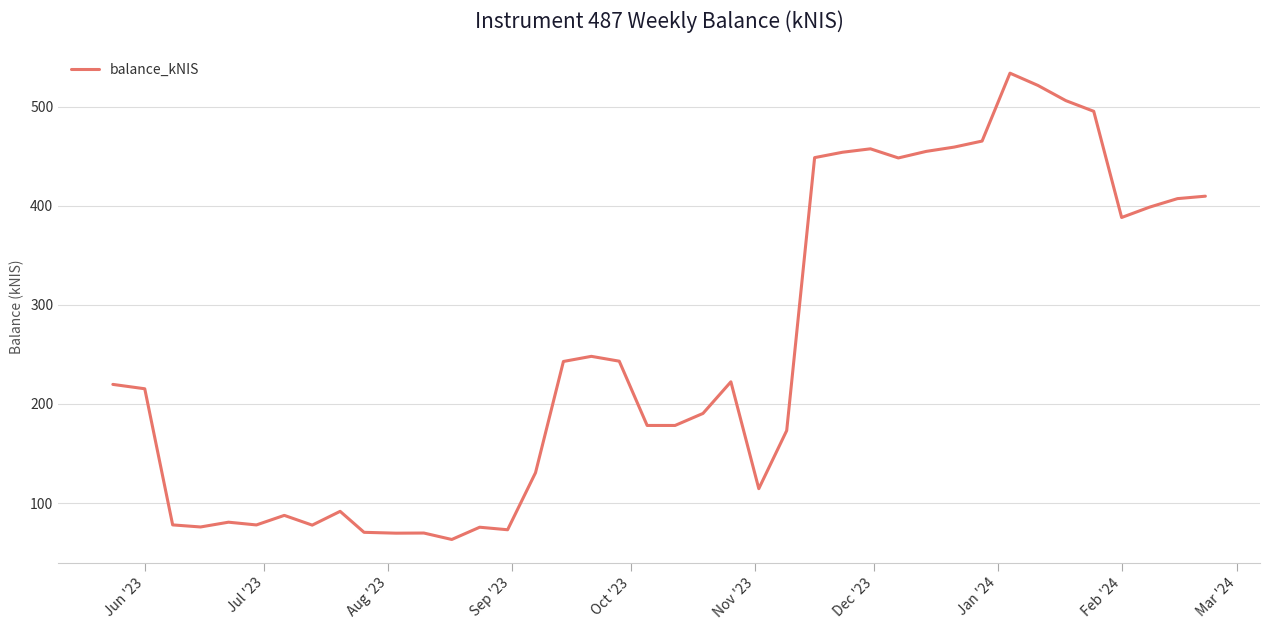

What is the smallest value displayed?

63.2